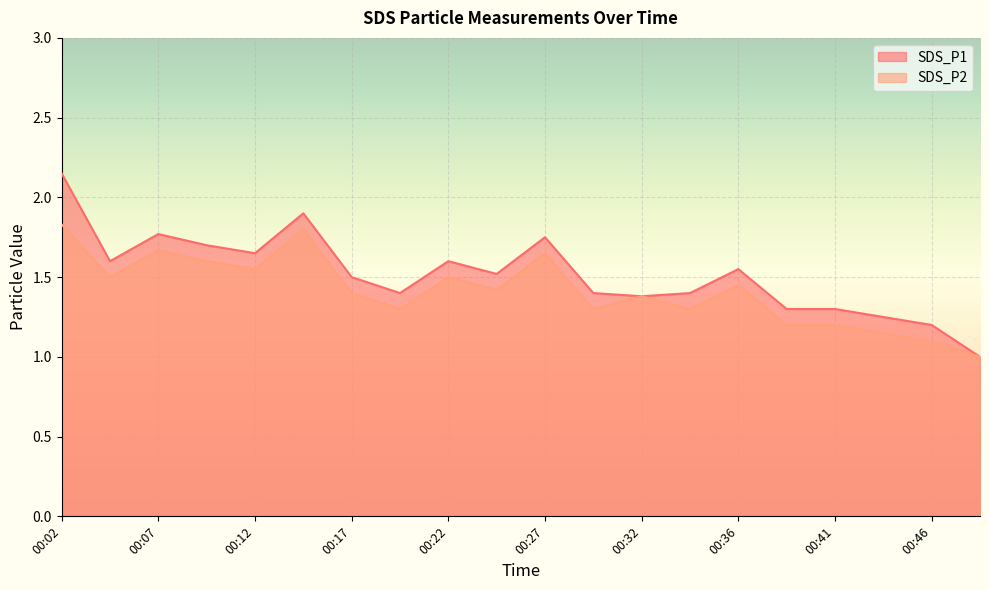

Reading right to left, list all the values displayed in this chart.

SDS_P1: 1.0	1.2	1.2	1.3	1.3	1.6	1.4	1.4	1.4	1.8	1.5	1.6	1.4	1.5	1.9	1.6	1.7	1.8	1.6	2.1
SDS_P2: 1.0	1.1	1.1	1.2	1.2	1.4	1.3	1.4	1.3	1.6	1.4	1.5	1.3	1.4	1.8	1.6	1.6	1.7	1.5	1.8